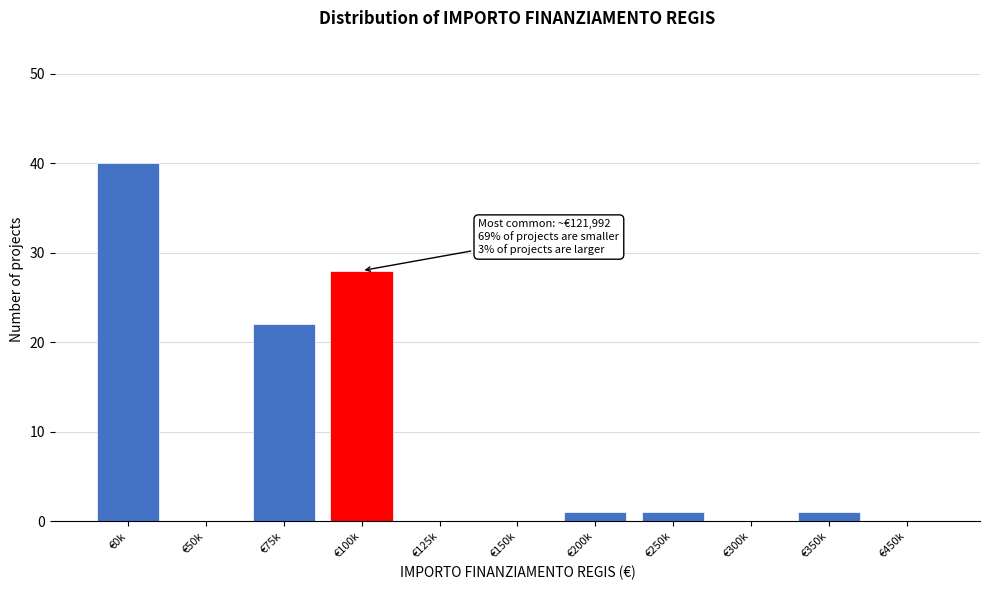

Reading right to left, transcribe all the data shown in this chart.

€450k=0	€350k=1	€300k=0	€250k=1	€200k=1	€150k=0	€125k=0	€100k=28	€75k=22	€50k=0	€0k=40